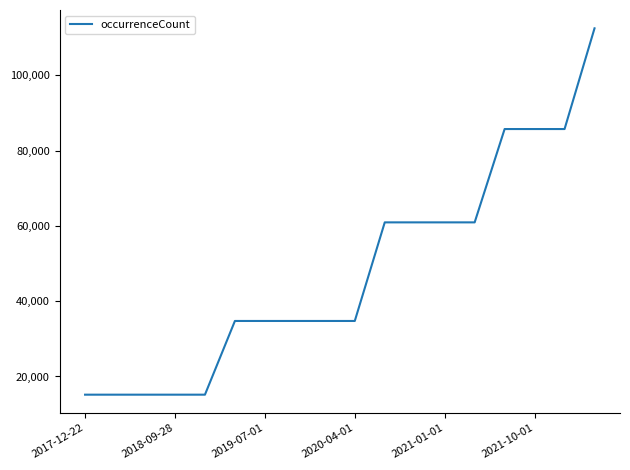

Reading left to right, list all the values displayed in this chart.

15169	15169	15169	15169	15169	34749	34749	34749	34749	34749	60941	60941	60941	60941	85734	85734	85734	112490